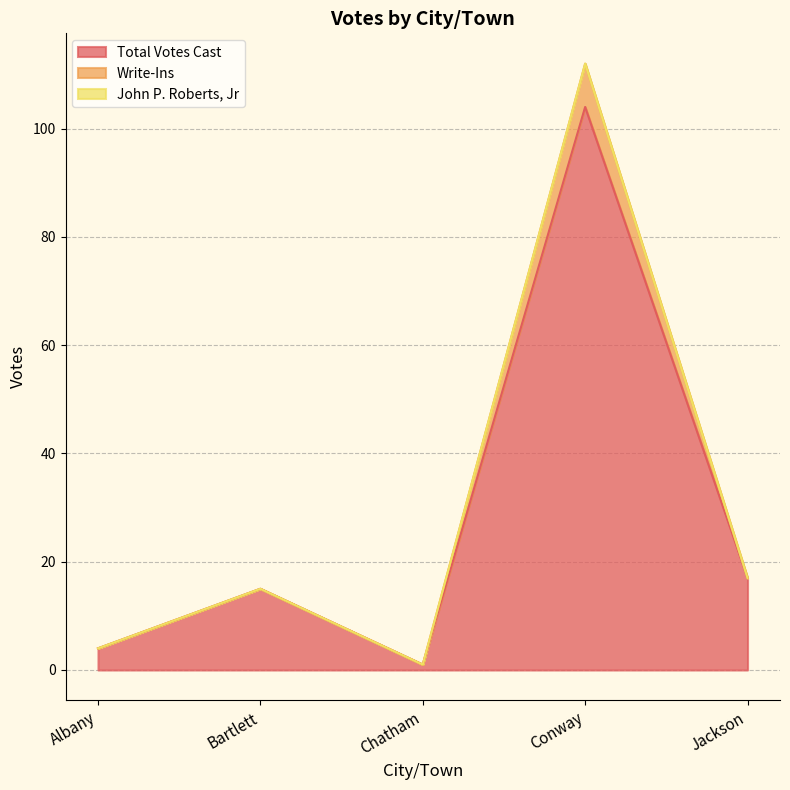

Where is the first local maximum for Total Votes Cast?

Bartlett